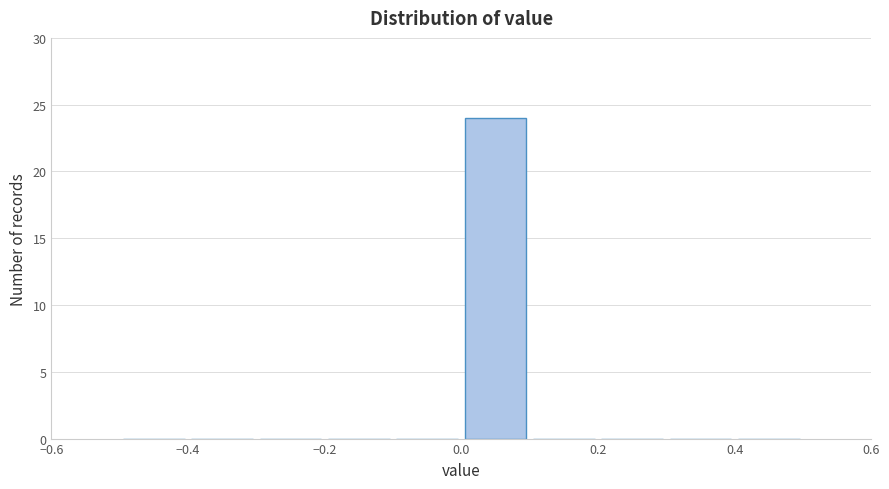

Reading left to right, list every bar in this chart as the range it spans on the x-axis followed by its height. The values are not printed on the chart, so give them approximately, as read against the axis.

-0.5 to -0.4: 0
-0.4 to -0.3: 0
-0.3 to -0.2: 0
-0.2 to -0.1: 0
-0.1 to 0.0: 0
0.0 to 0.1: 24
0.1 to 0.2: 0
0.2 to 0.3: 0
0.3 to 0.4: 0
0.4 to 0.5: 0